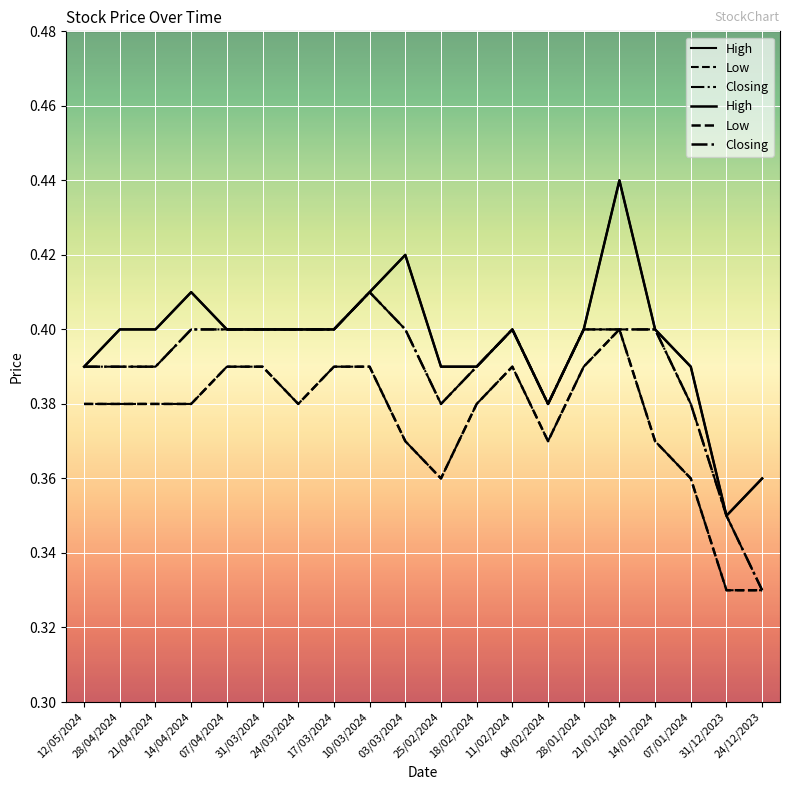

Does the chart display data point markers on the line(s)?

No